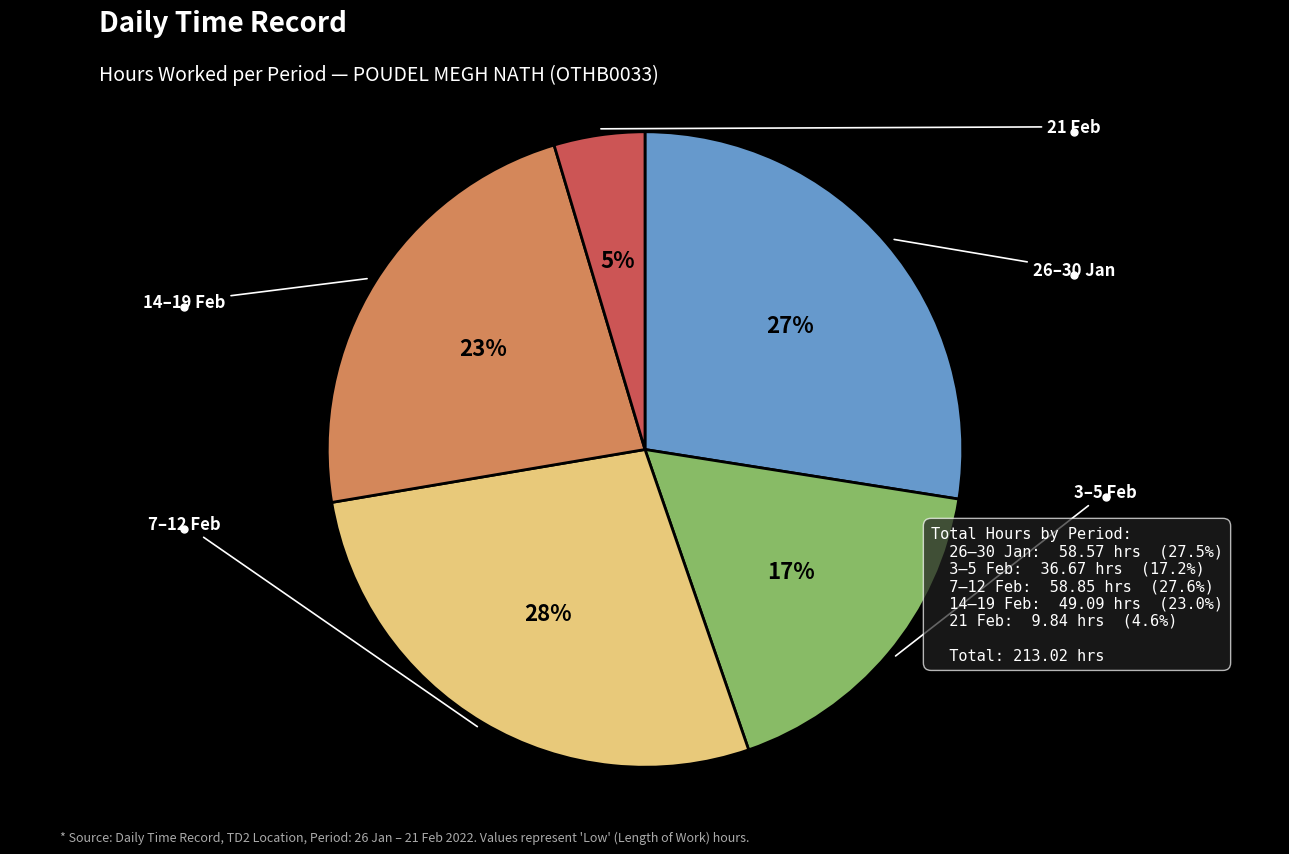

Does any single category account for the majority?

No